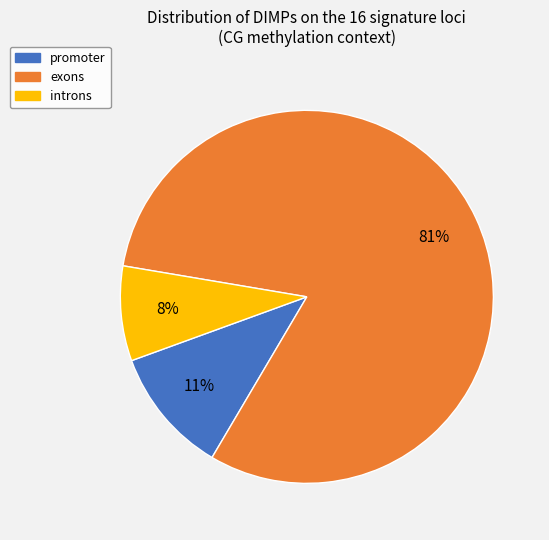

To the nearest percent, what is the difference between the largest and smallest slice percentages?

73%